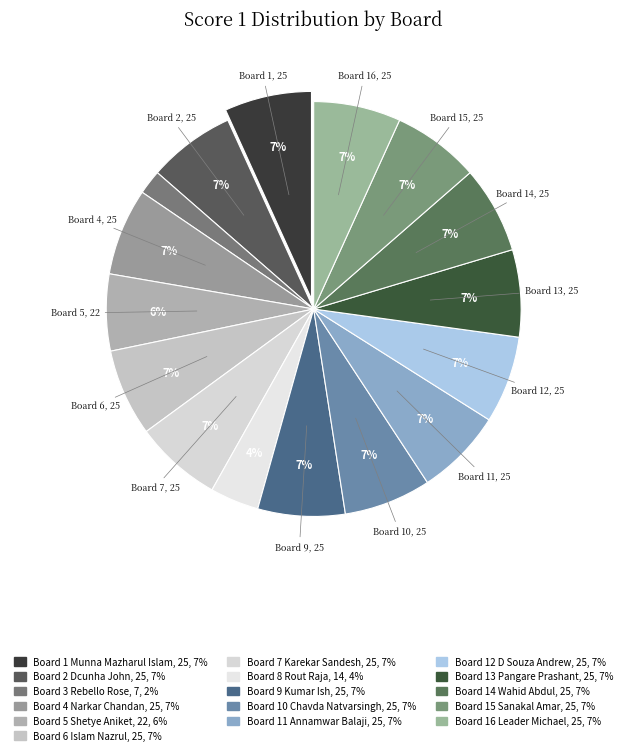

To the nearest percent, what is the difference between the largest and smallest slice percentages?

5%